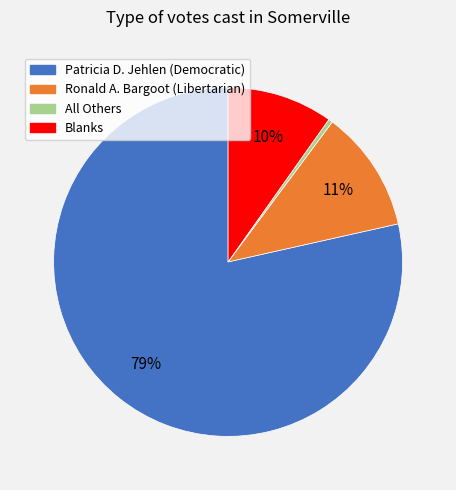

Which has a higher value, Blanks or Patricia D. Jehlen (Democratic)?

Patricia D. Jehlen (Democratic)